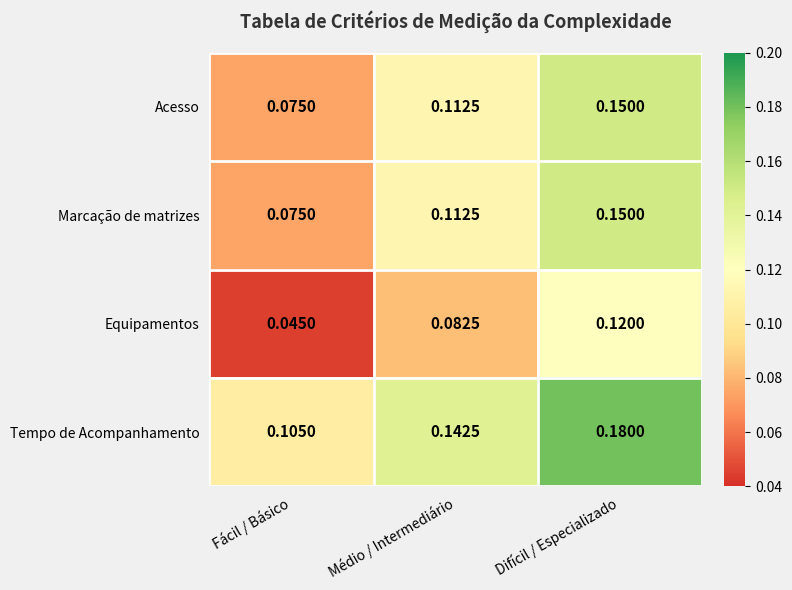

Is the value of Tempo de Acompanhamento at Médio / Intermediário greater than the value of Marcação de matrizes at Médio / Intermediário?

Yes